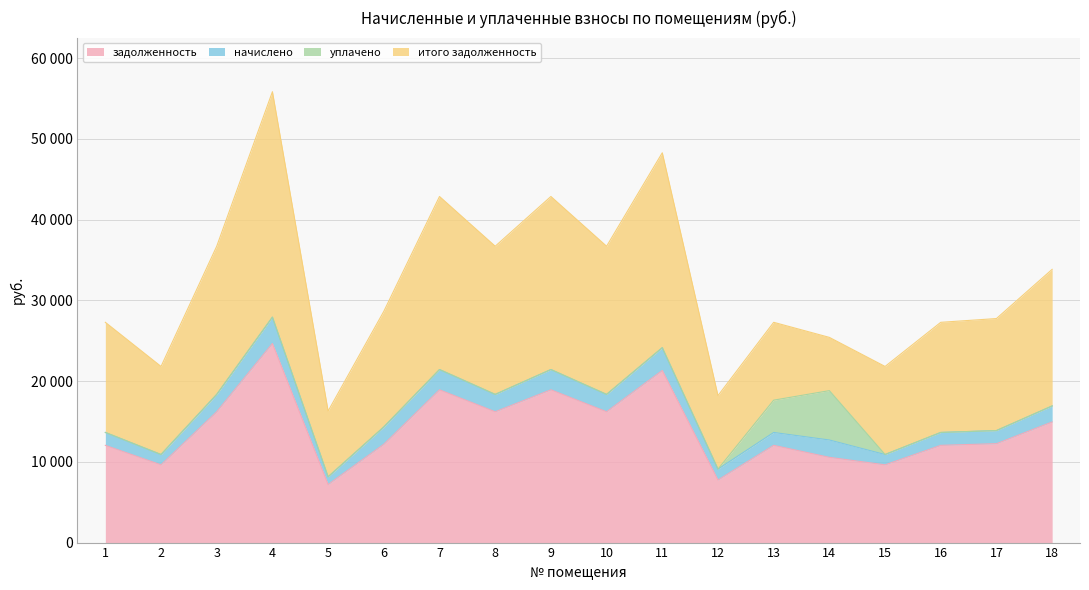

How many interior local valleys does the задолженность series have?

6